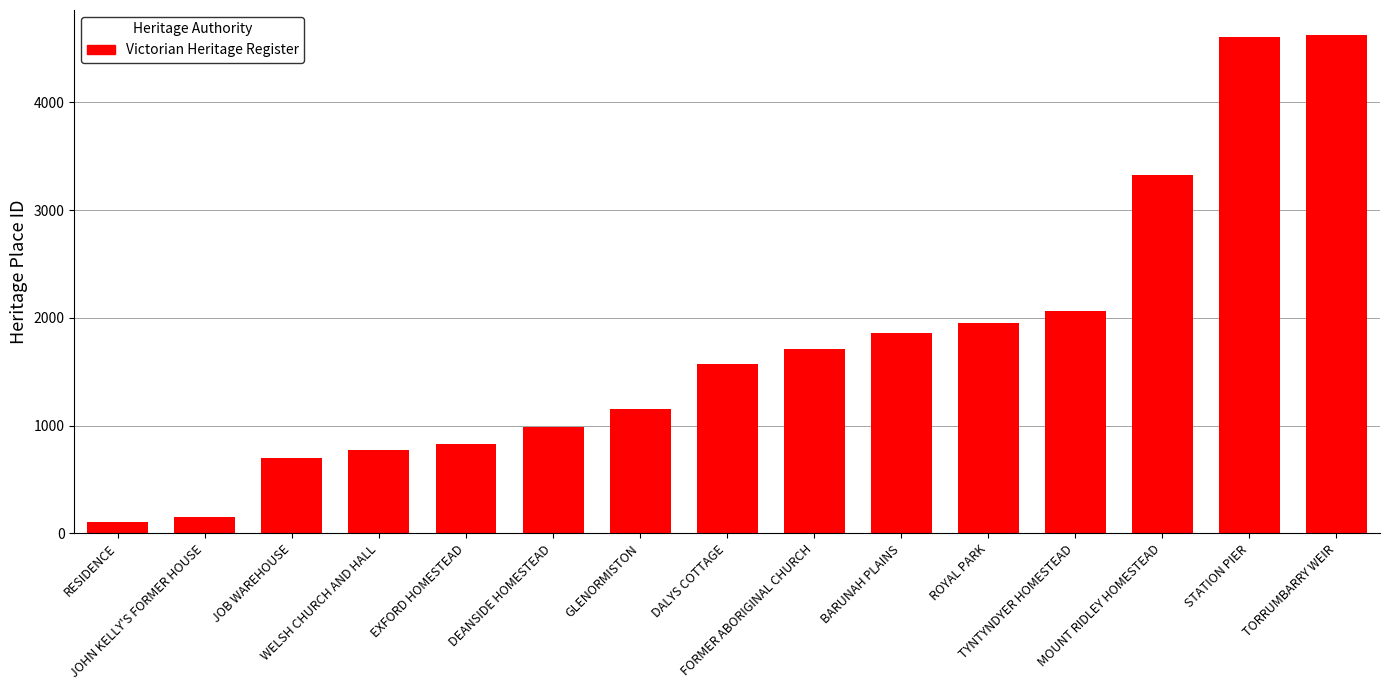

What is the minimum value shown in the chart?

102